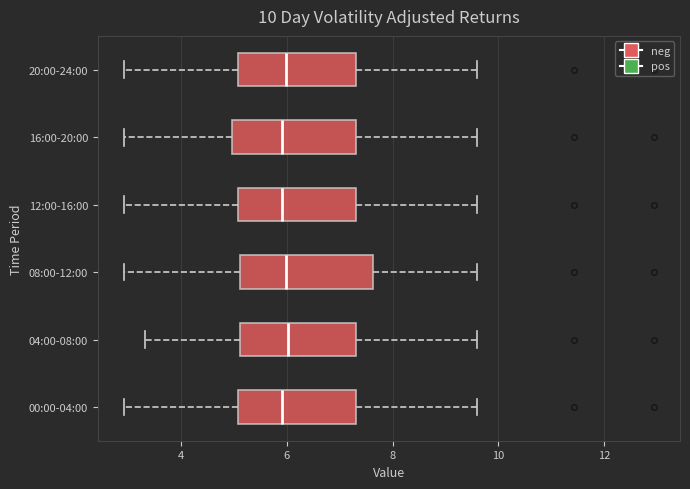

Where is the right edge of the box for 12:00-16:00 on the x-axis? The values are not printed on the chart, so give them approximately, as read against the axis.

7.4